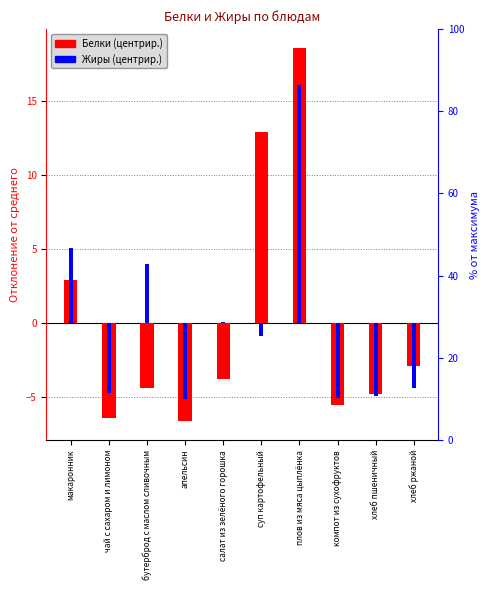

What is the value of the Белки (центрир.) bar at the 8th from the left?

-5.5